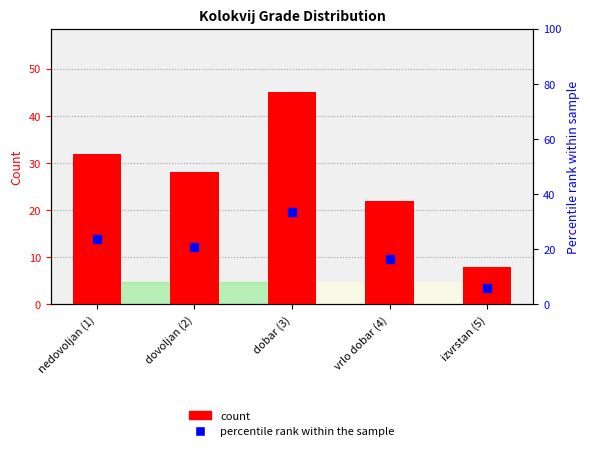

Which series reaches the minimum Y coordinate?

percentile rank